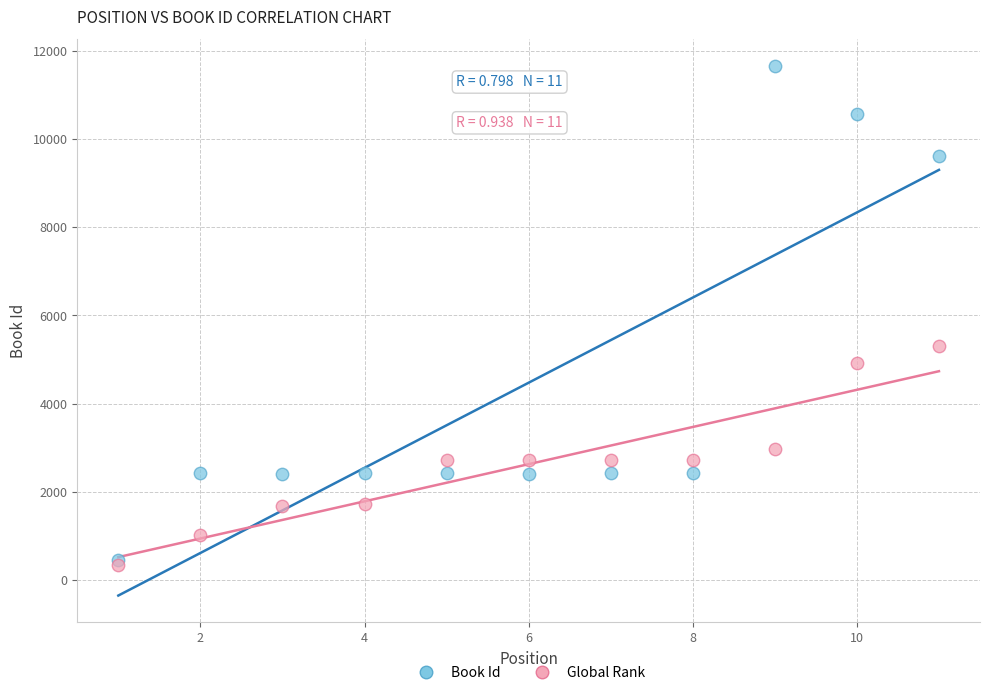

Which series contains the highest Y value?

Book Id